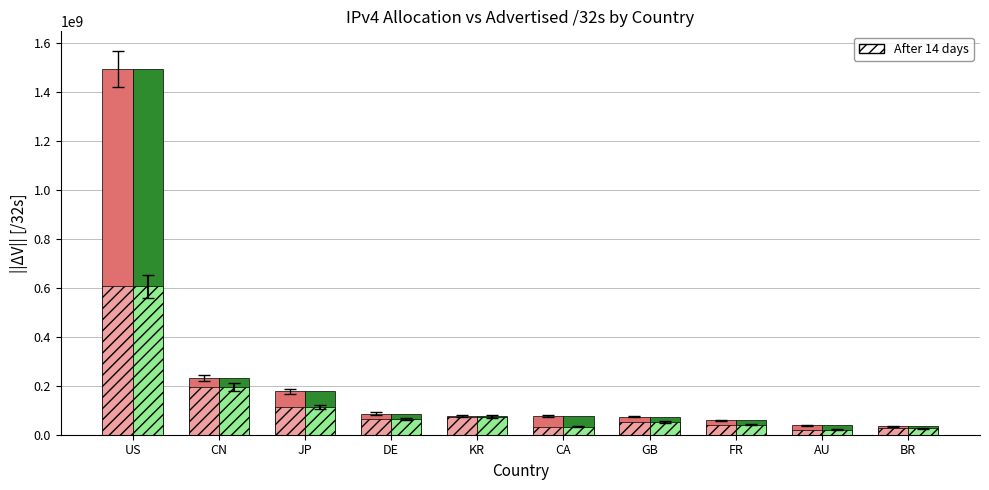

Are the bars grouped side by side (vs. stacked)?

Yes